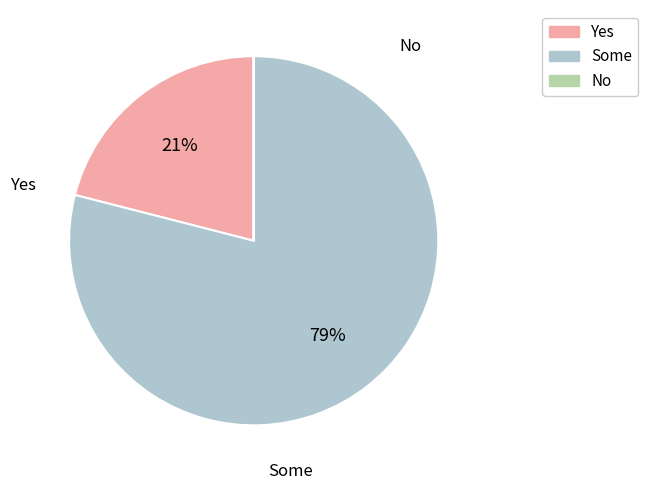

Is there any slice that represents more than half of the pie?

Yes